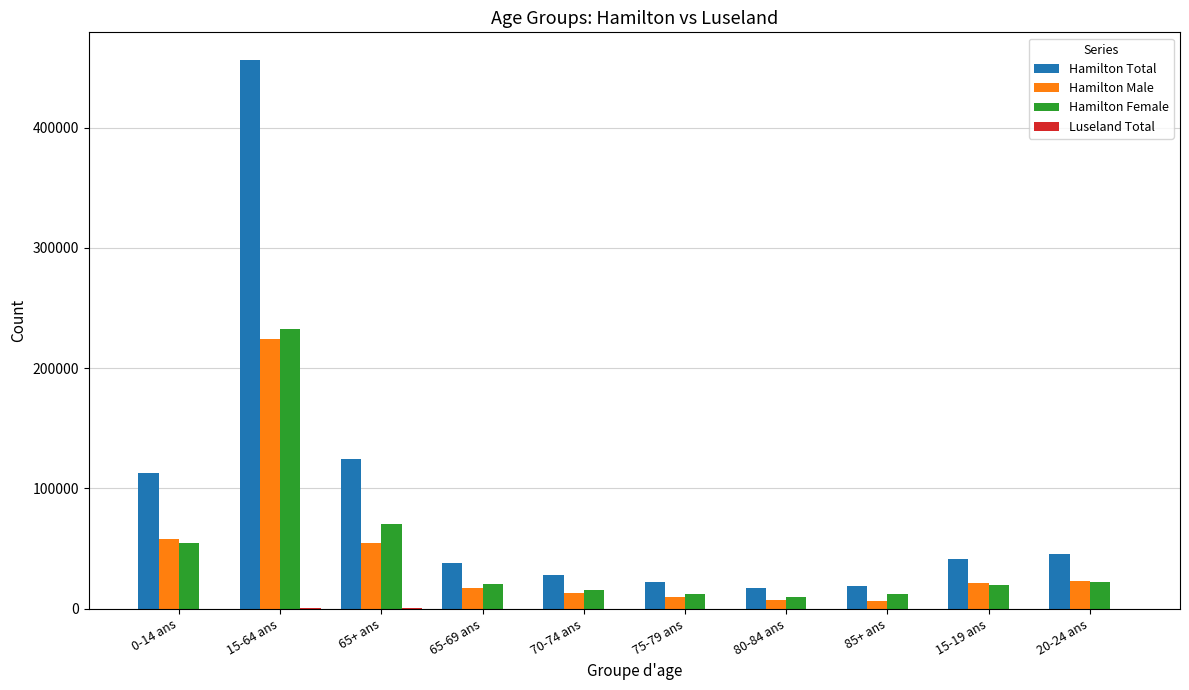

What value does the Hamilton Female series have at 85+ ans, to the nearest 10?

12480